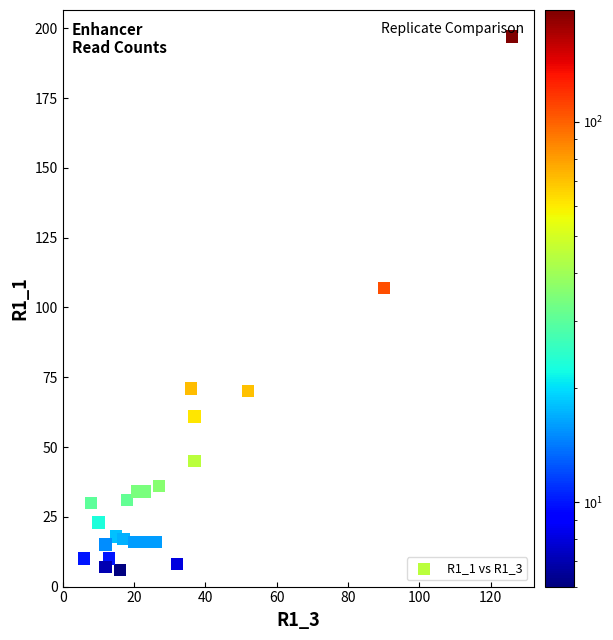

What Y value in the scatter plot is closest to 101?

107